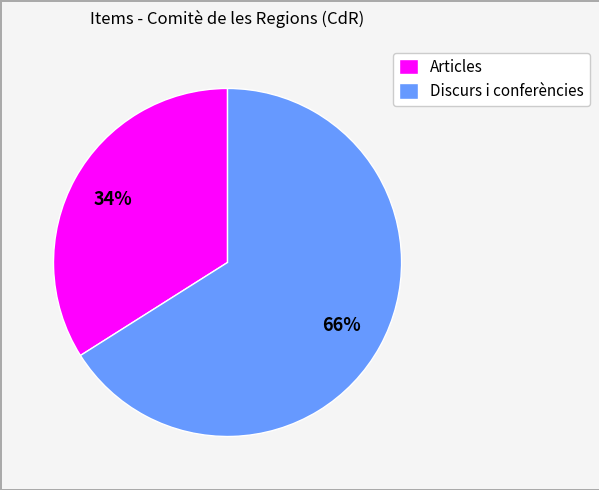

Which category has the smallest portion of the pie?

Articles